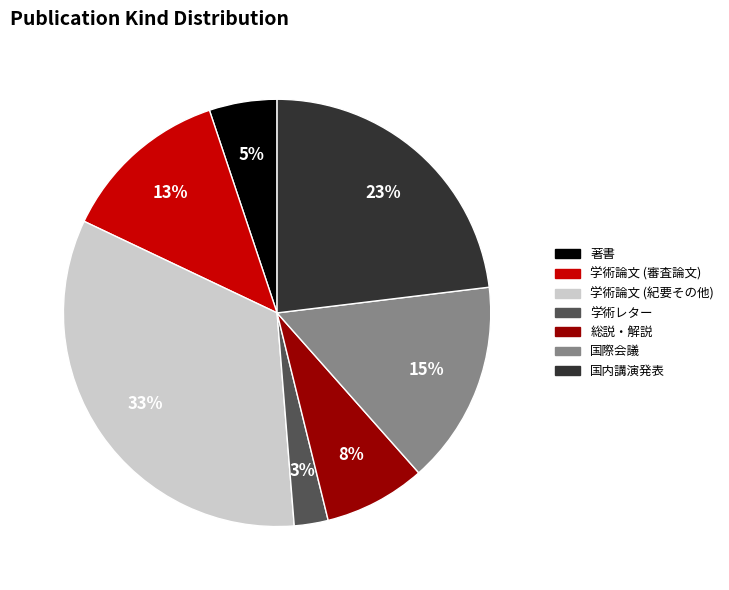

Between 国際会議 and 学術論文 (審査論文), which is larger?

国際会議